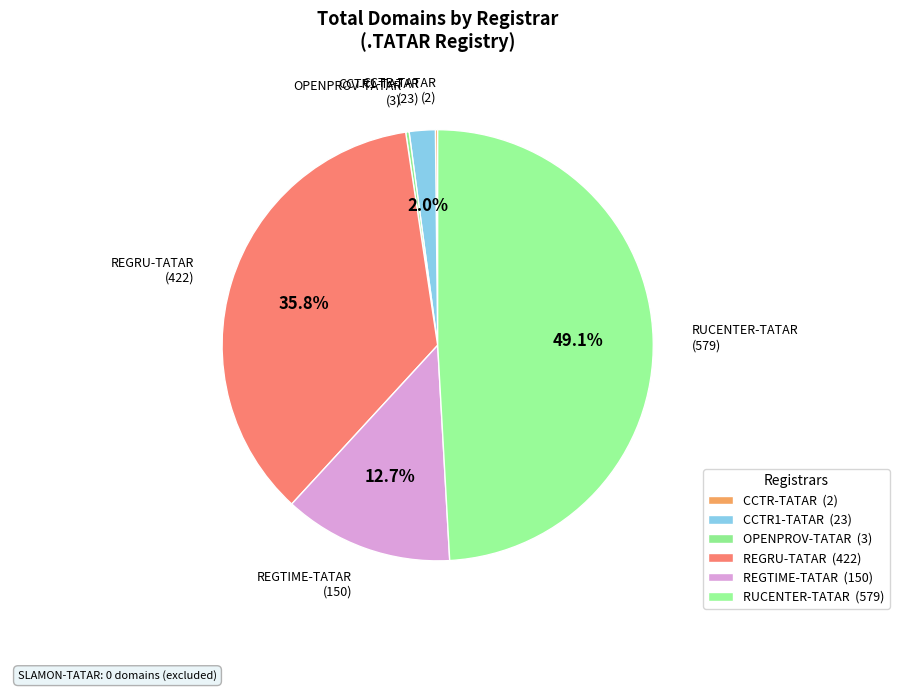

Does OPENPROV-TATAR represent more than half of the total?

No